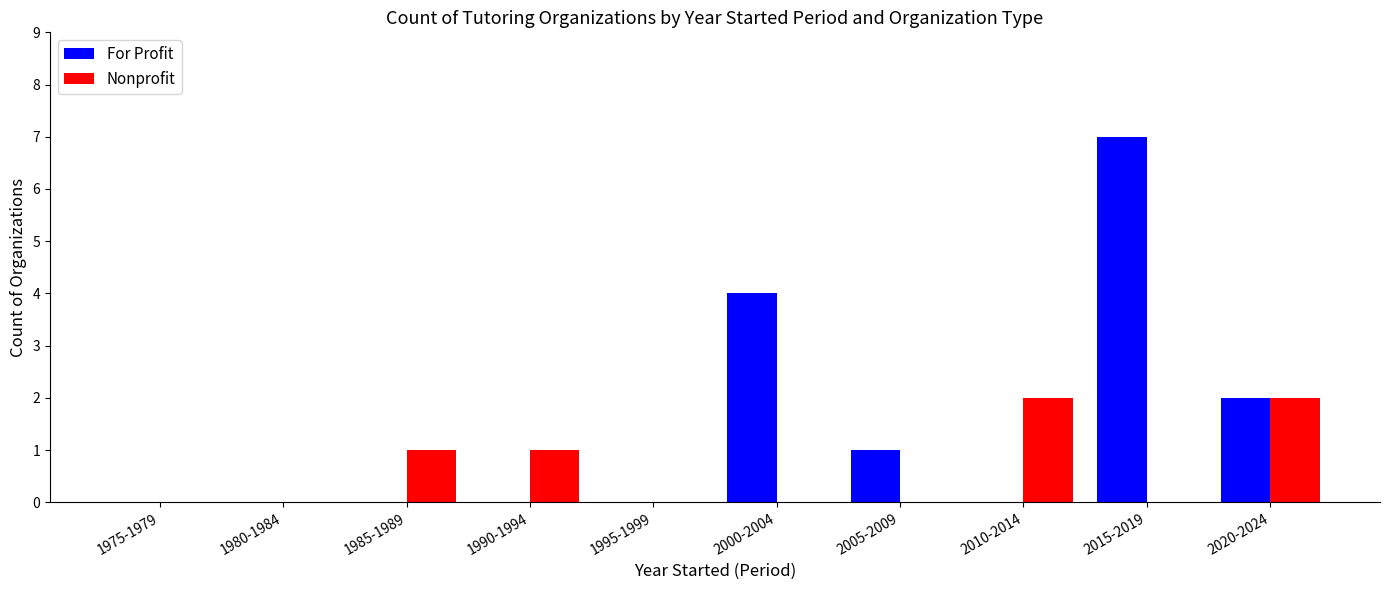

What is the sum of all For Profit values?

14